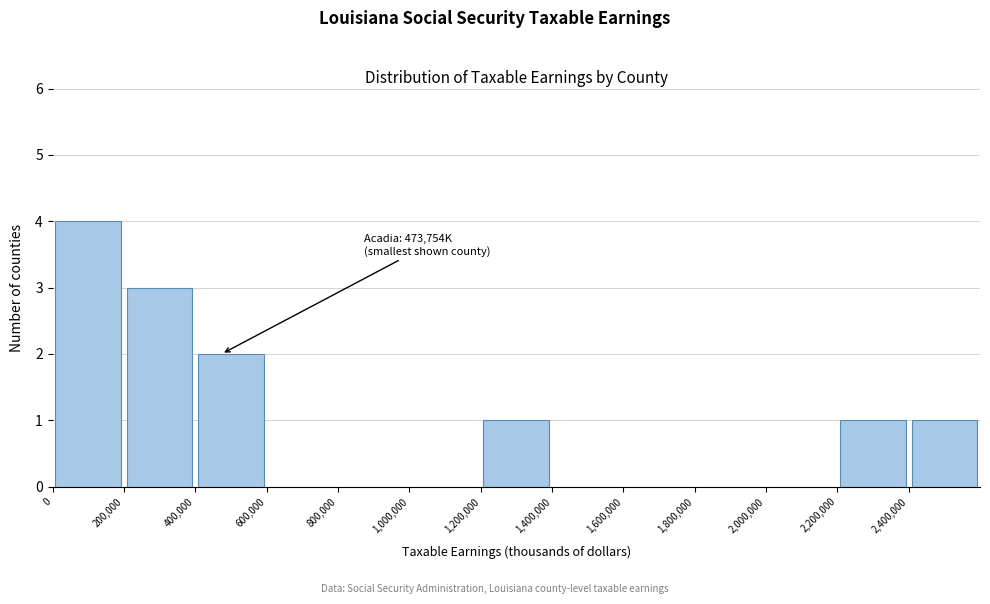

Over which range of the x-axis is the bar tallest?

0 to 200000